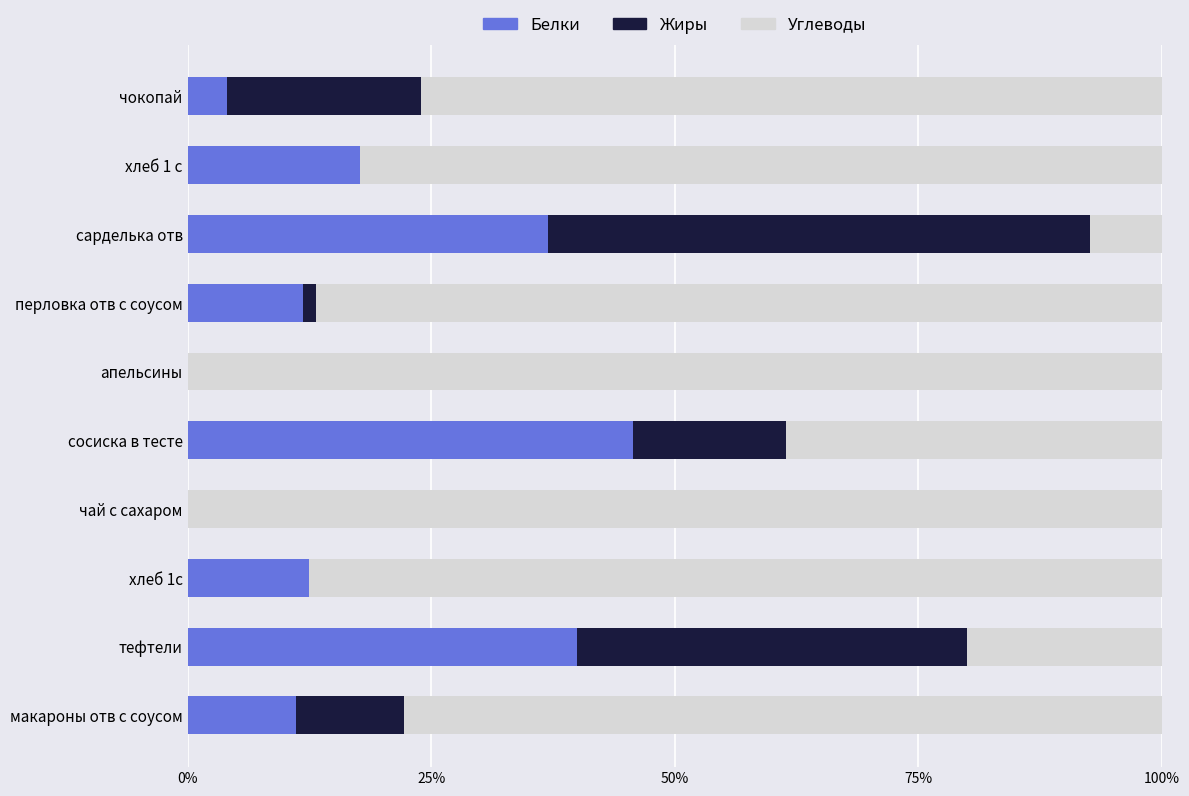

The value of Жиры at чай с сахаром is 0.0. True or false?

True